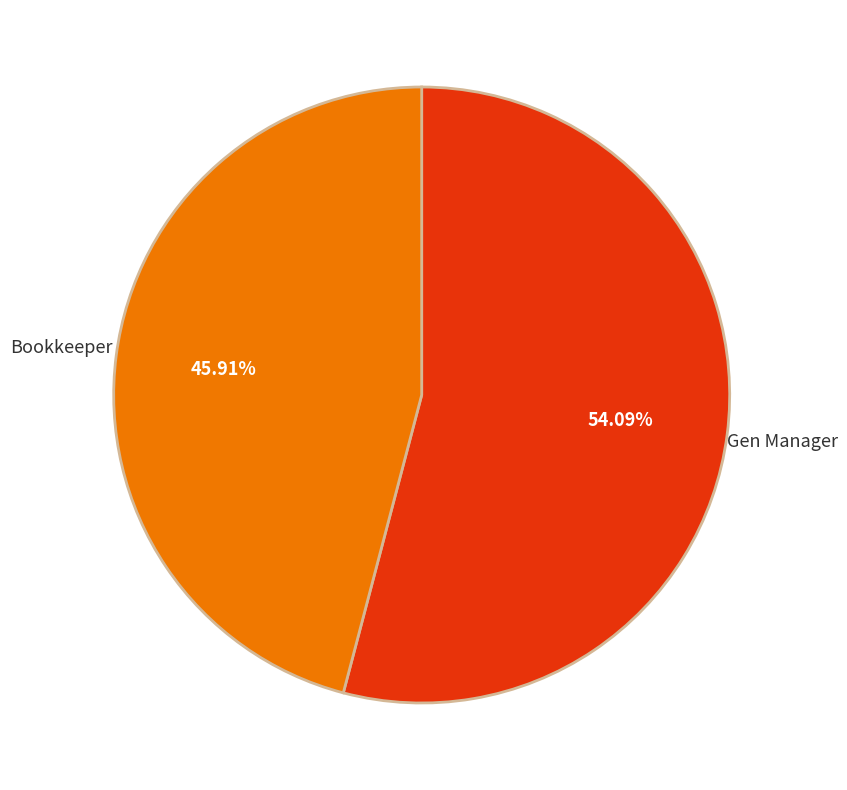

Which slice is the smallest?

Bookkeeper